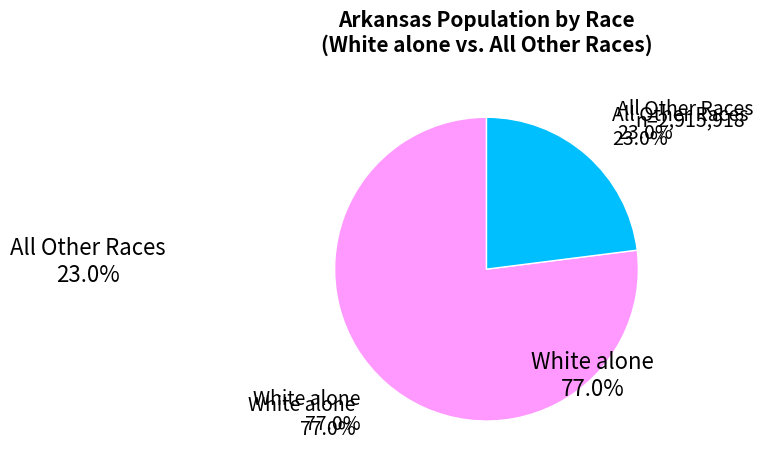

The Two or More Races slice represents 1% of the pie. True or false?

False